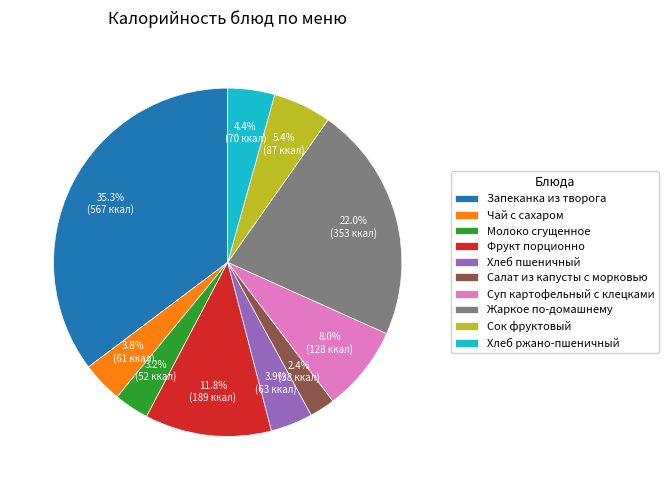

Is there a majority slice in this chart?

No